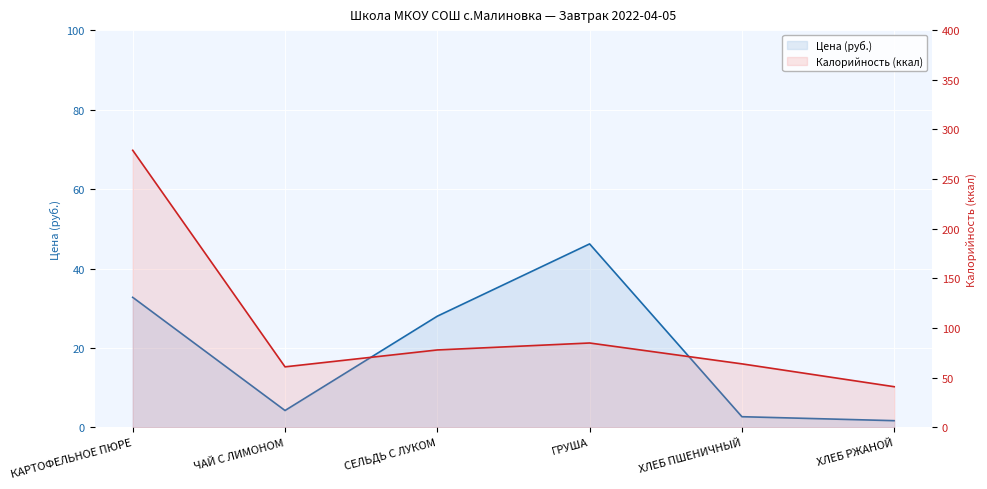

Which has a higher value, СЕЛЬДЬ С ЛУКОМ or КАРТОФЕЛЬНОЕ ПЮРЕ?

КАРТОФЕЛЬНОЕ ПЮРЕ